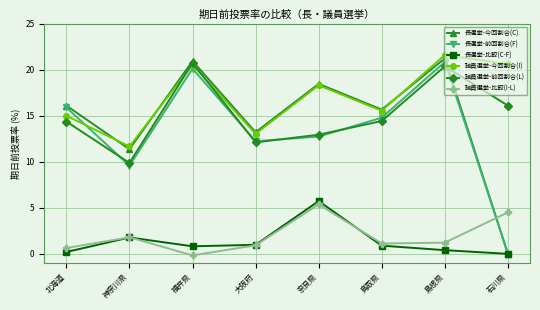

What is the difference between the maximum and minimum values in the 議員選挙-比較(I-L) series?

5.5